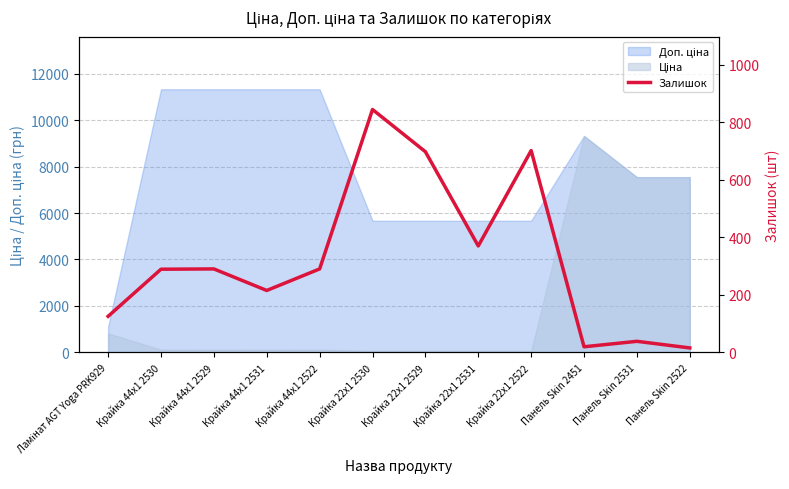

What is the label of the 4th point from the left?

Крайка 44x1 2531